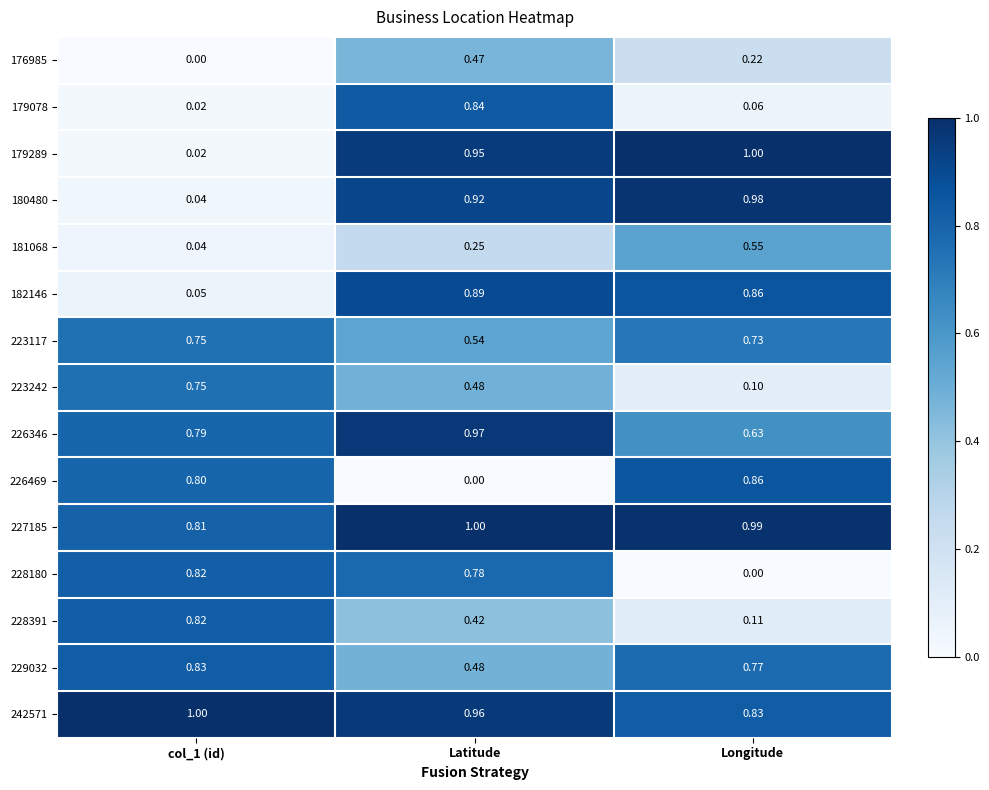

At which category is the sum across all series the highest?

Latitude